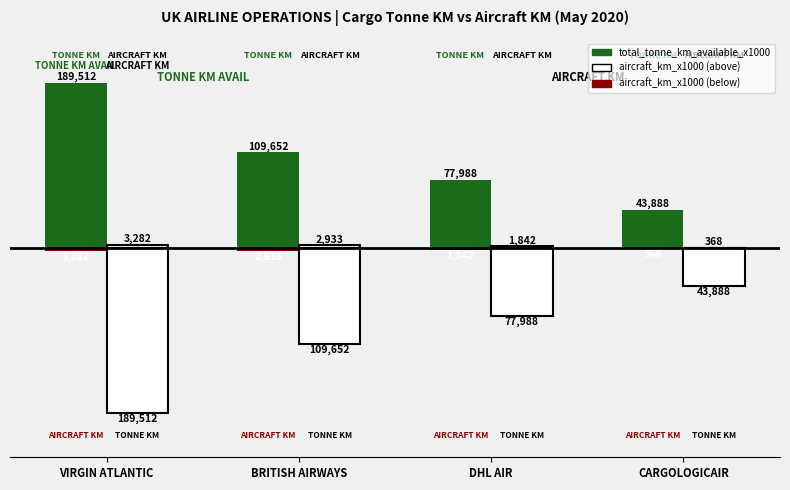

What is the difference between the second highest and minimum values in the aircraft_km_x1000 series?

2565